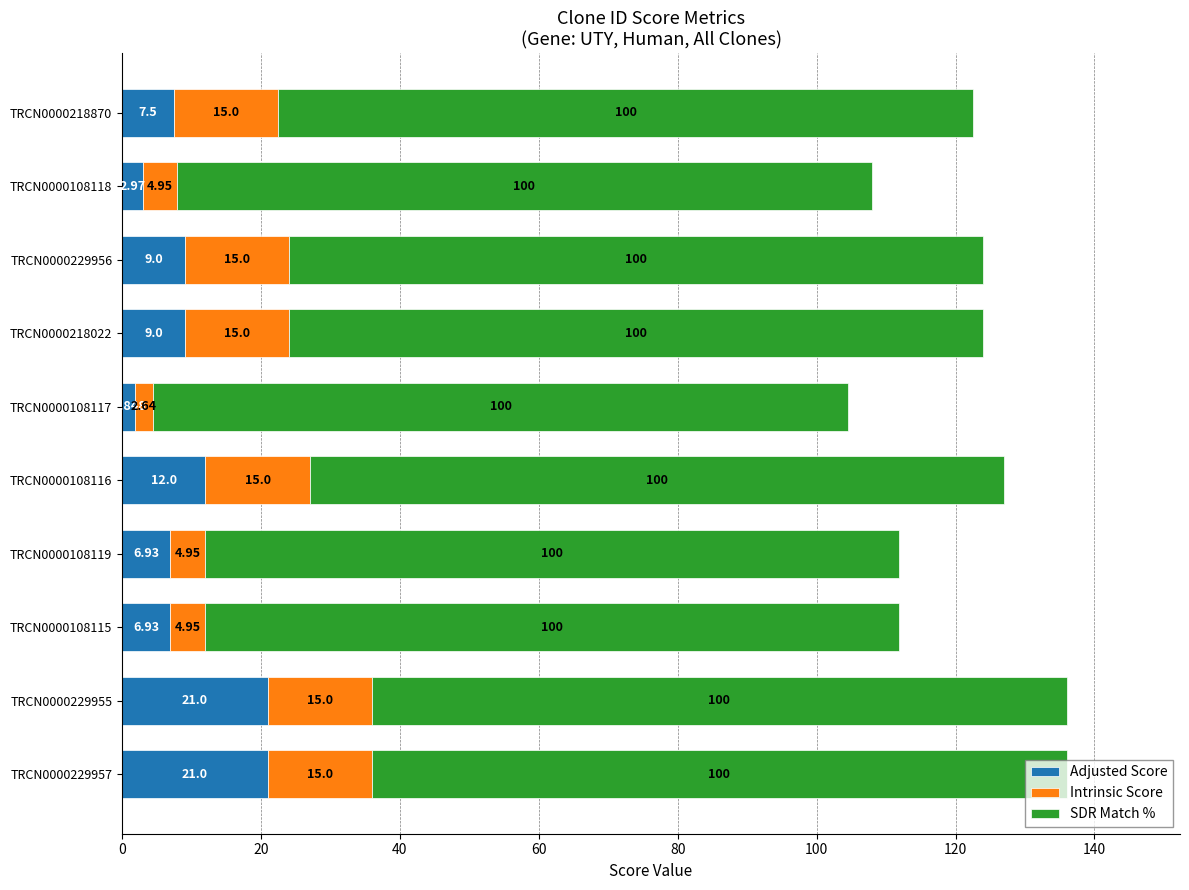

Count the number of categories in the chart.

10